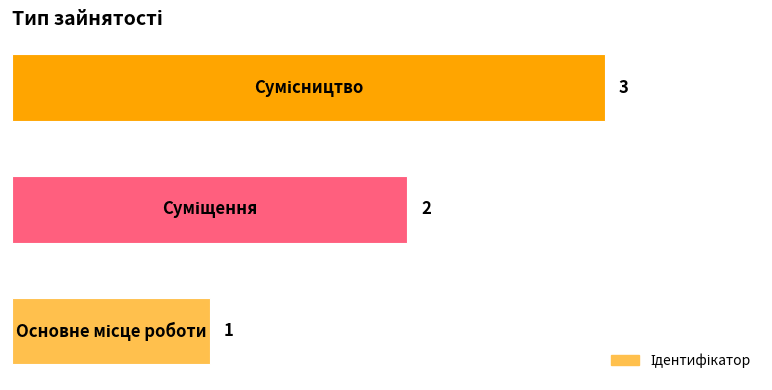

What is the greatest value displayed?

3